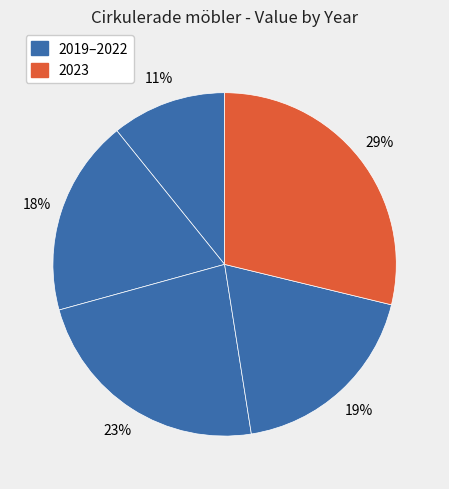

How many slices are in this pie chart?

5